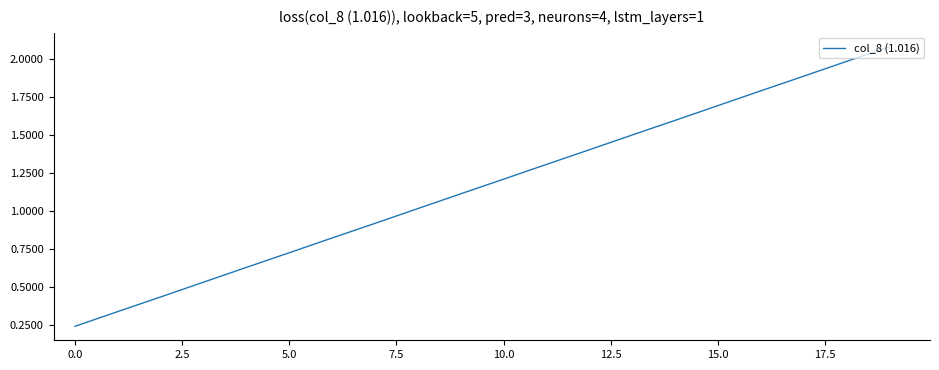

How many distinct data groups are displayed?

1